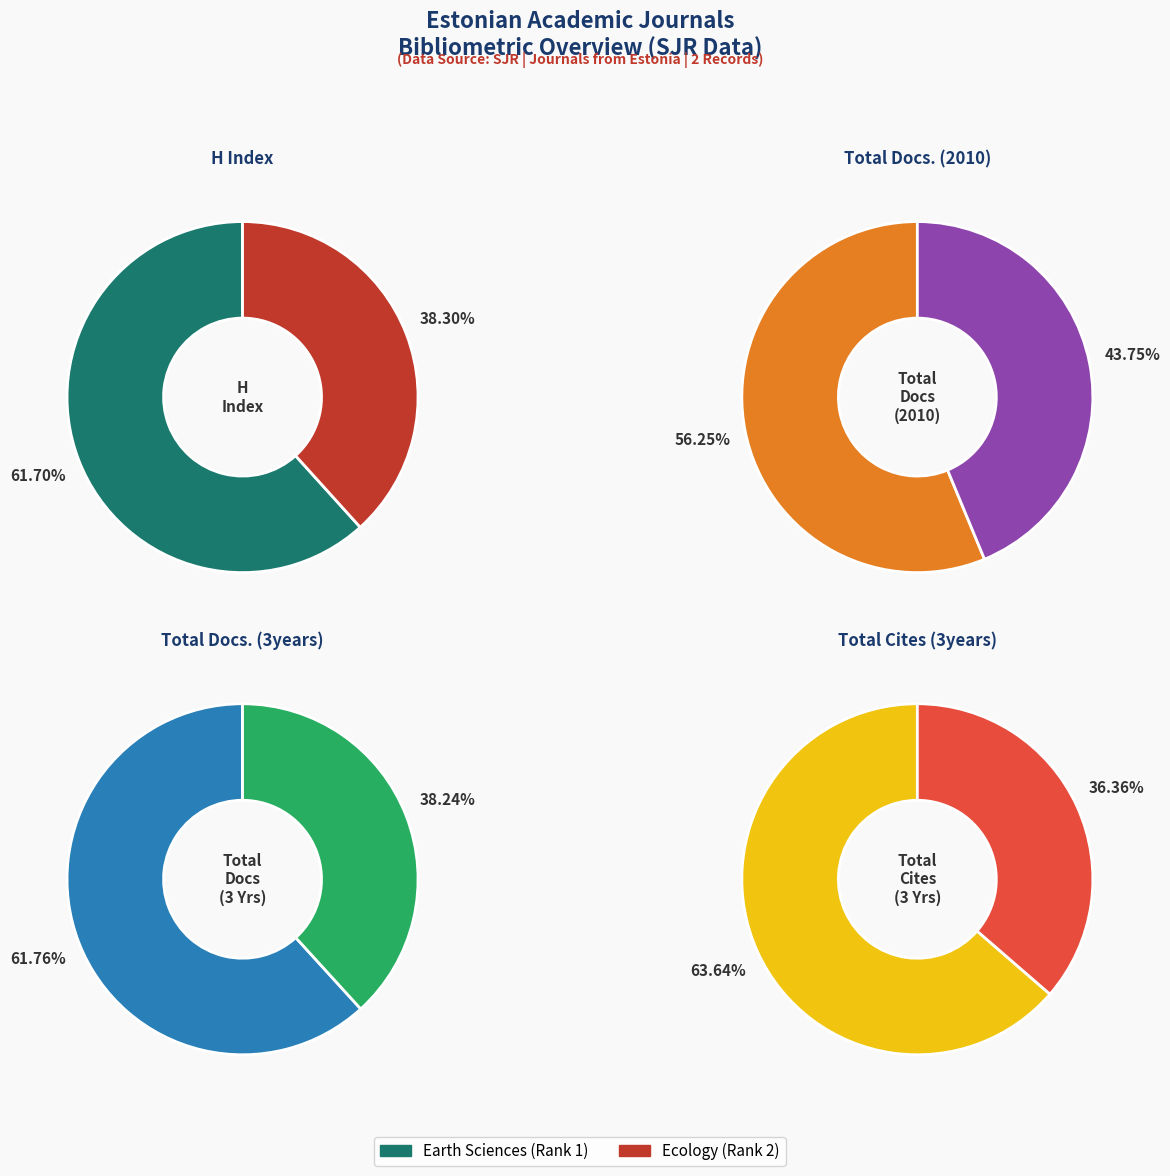

Is the sum of Estonian Journal of Ecology and Estonian Journal of Earth Sciences greater than half?

Yes